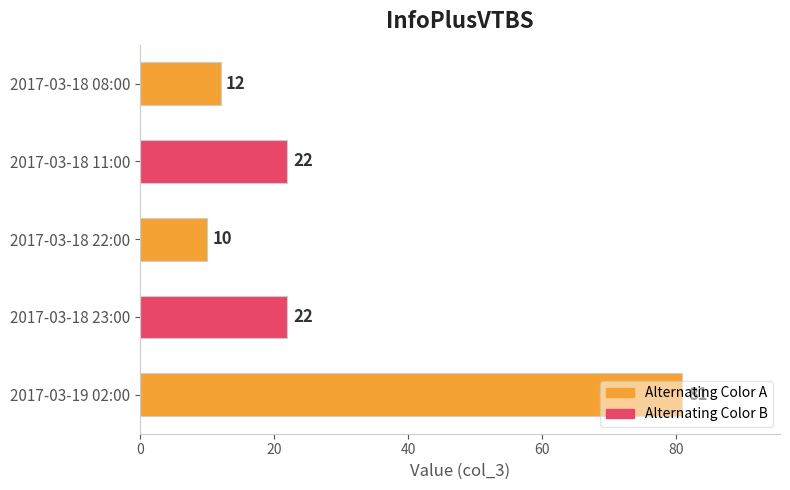

Is it true that the value at 2017-03-18 11:00 is 22?

True